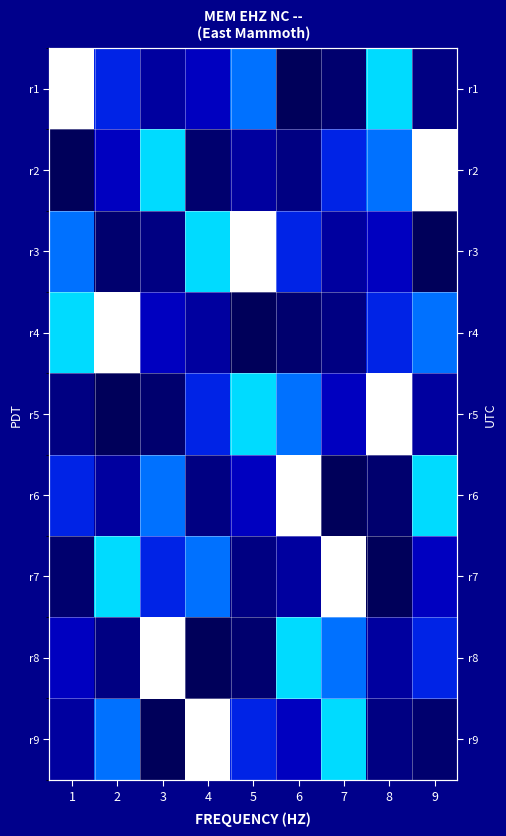

Is the value of r4 at 3 greater than the value of r6 at 7?

Yes